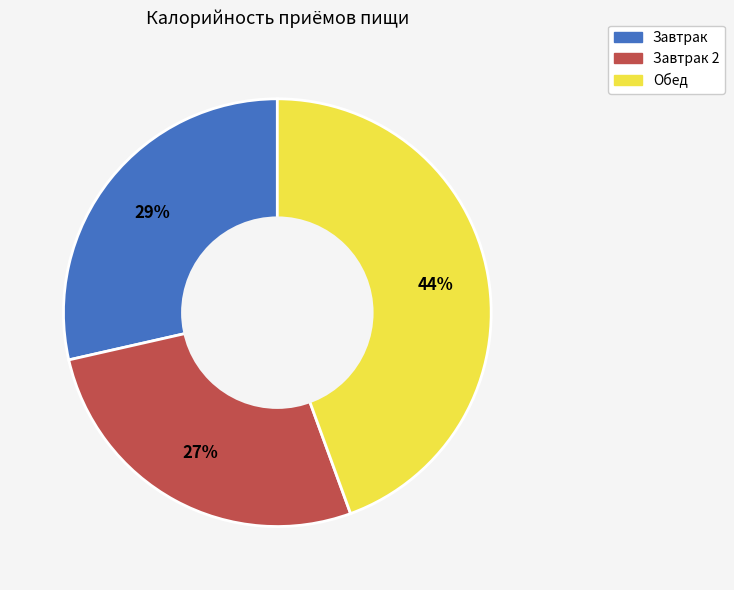

Does any single category account for the majority?

No